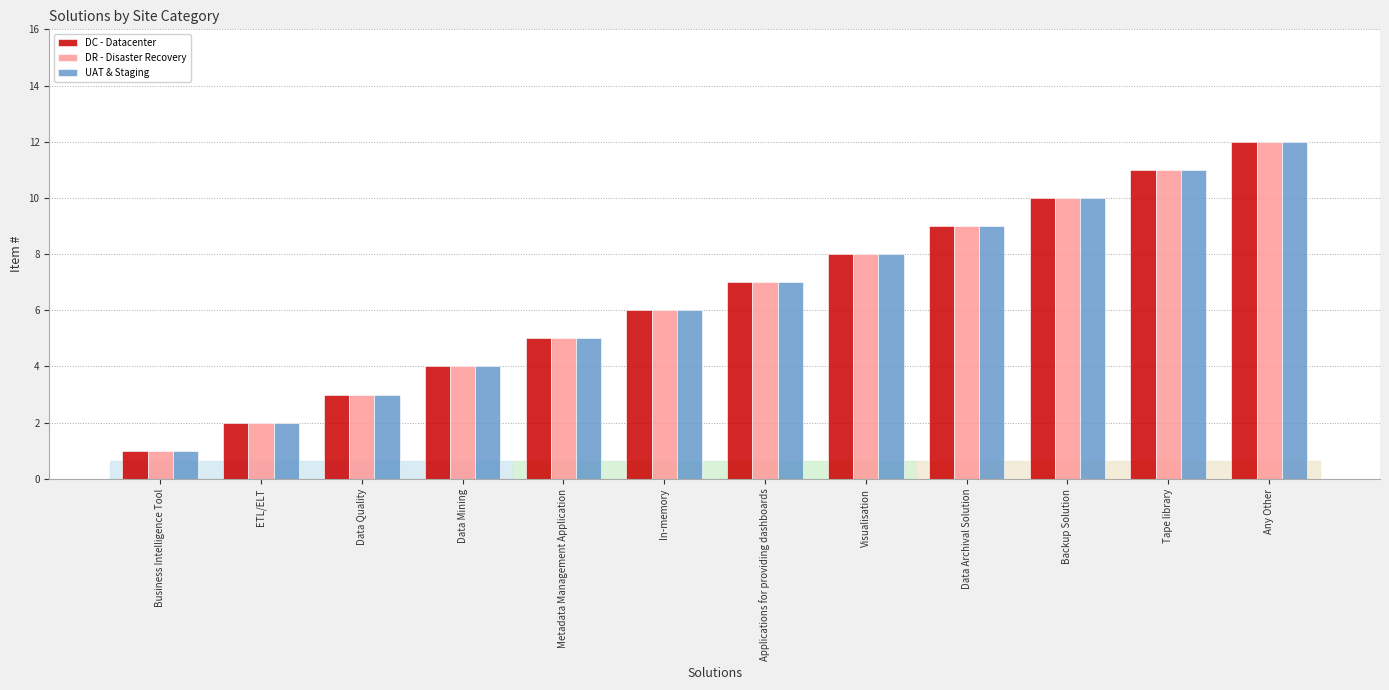

Is the value of DC - Datacenter at In-memory greater than the value of DR - Disaster Recovery at Business Intelligence Tool?

Yes